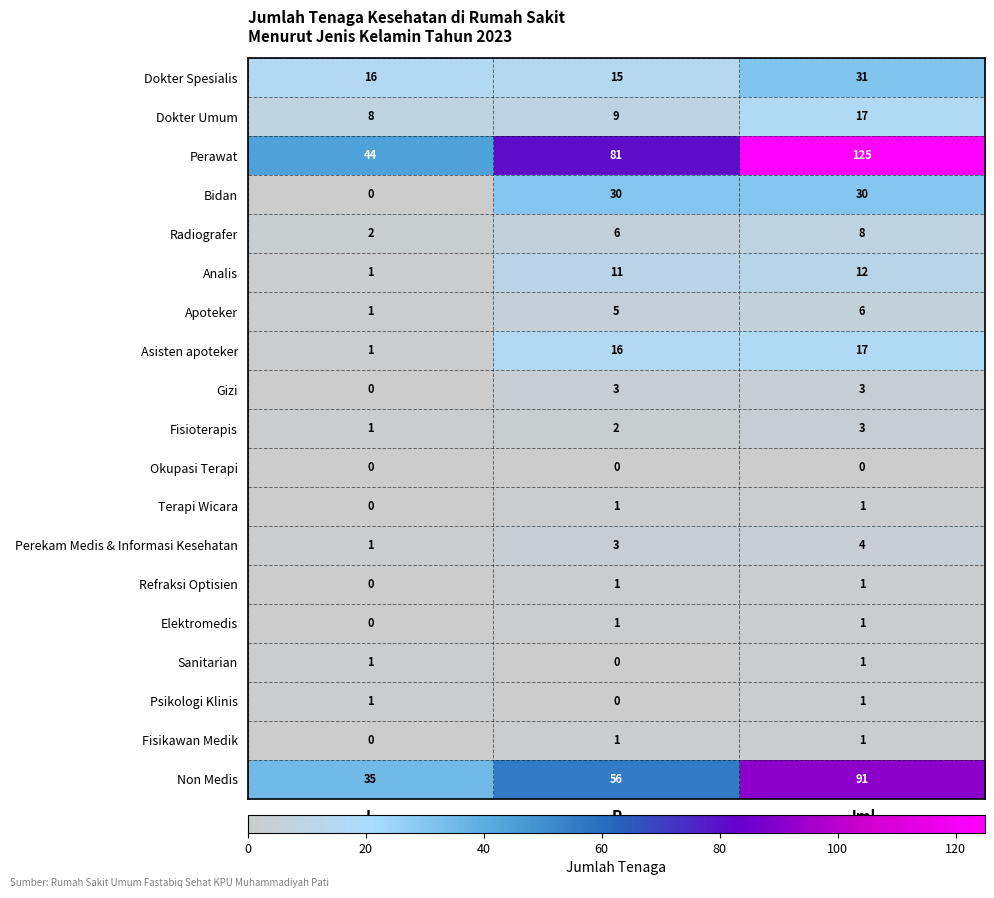

The Elektromedis series shows -1 at L. True or false?

False